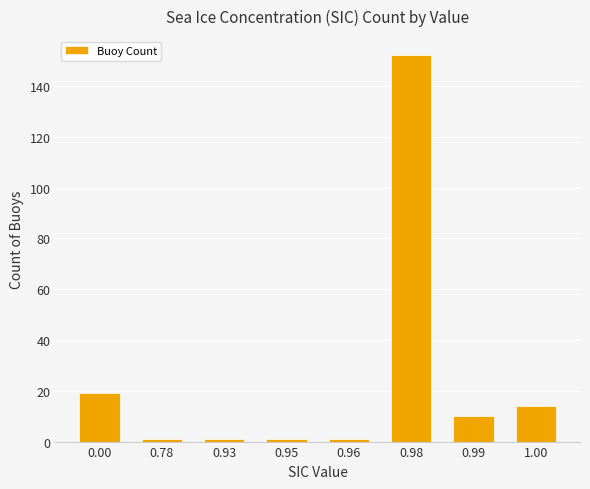

What position from the left is 0.96?

5